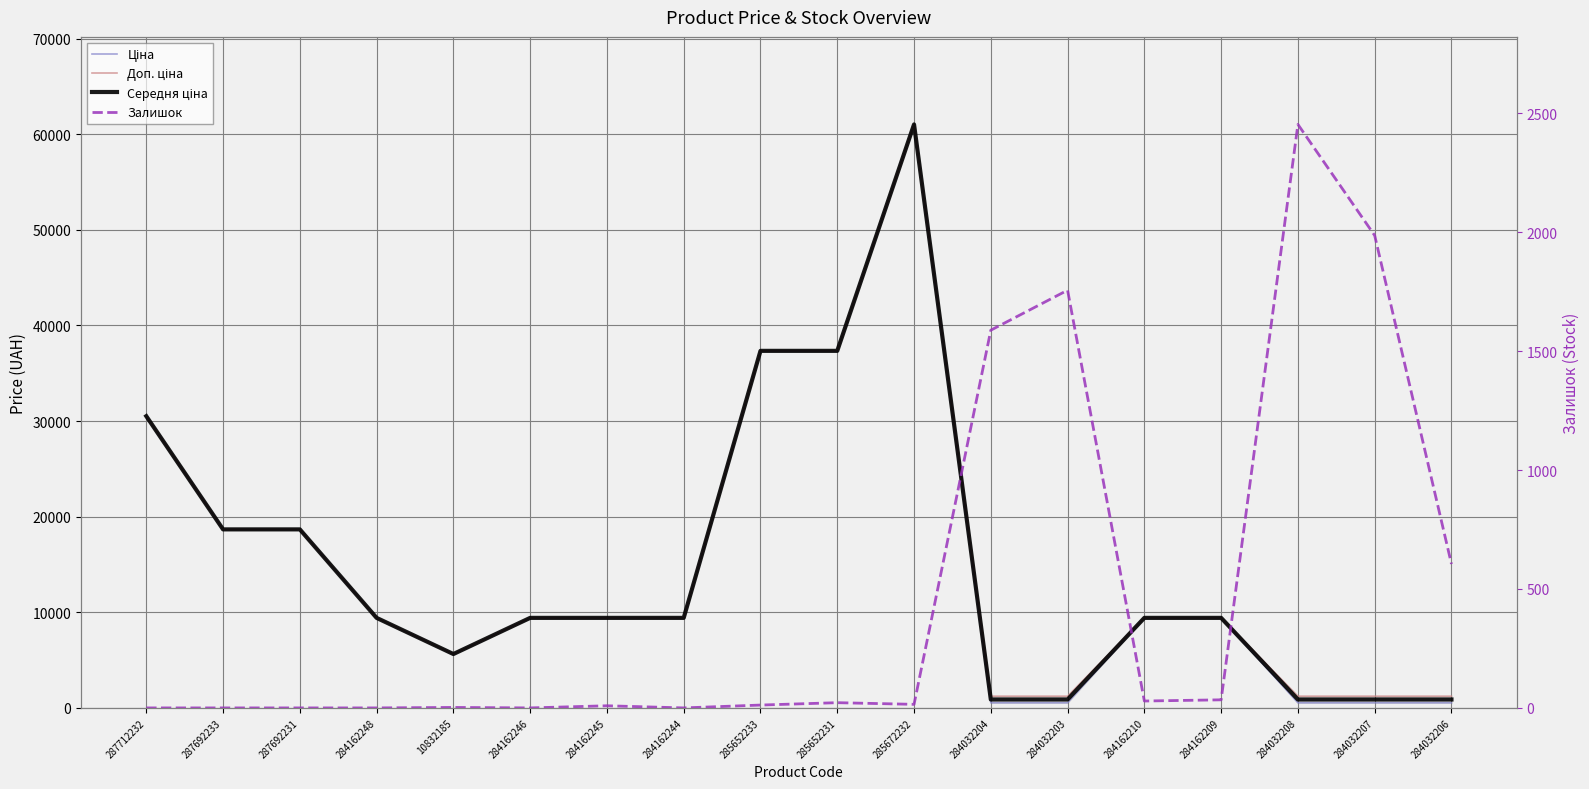

At how many categories does at least one series exceed 31243?

3